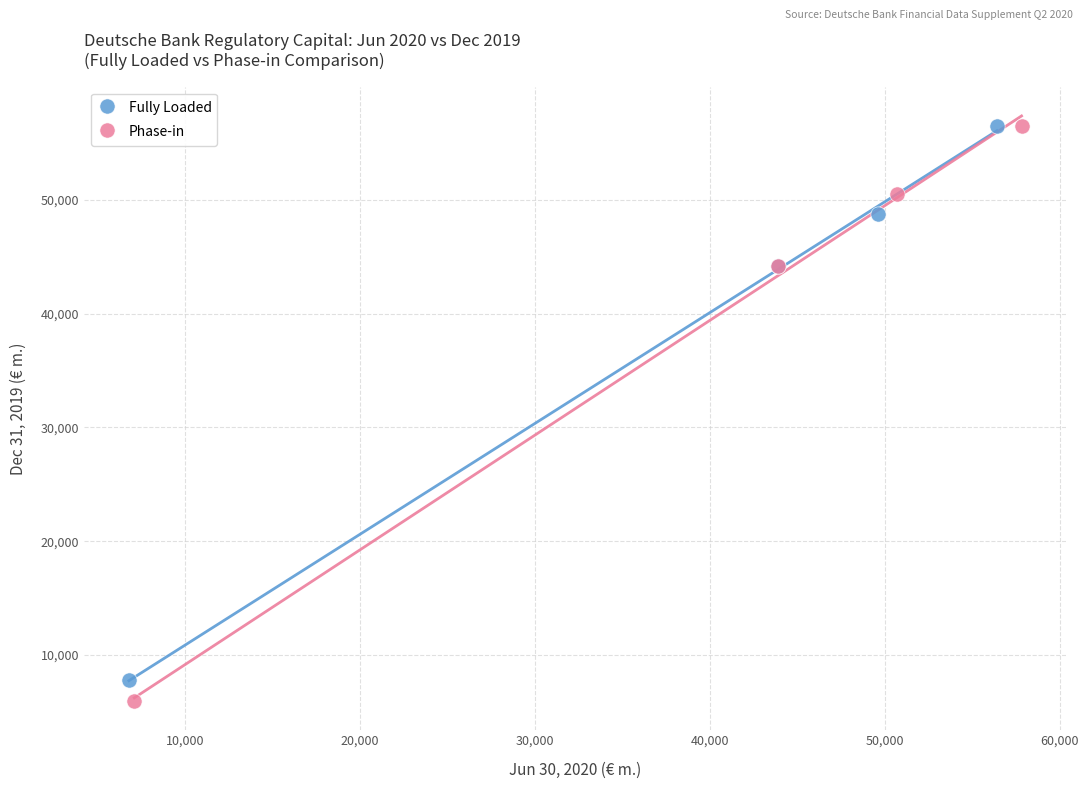

Which series has the largest Y range (max minus min)?

Phase-in